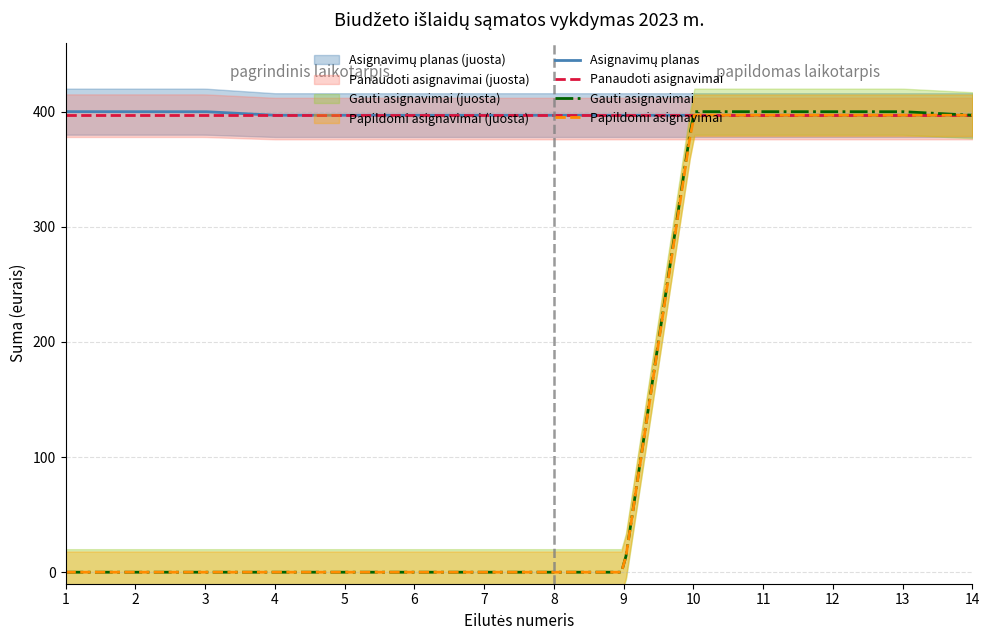

What is the maximum value for Panaudoti asignavimai?

396.9